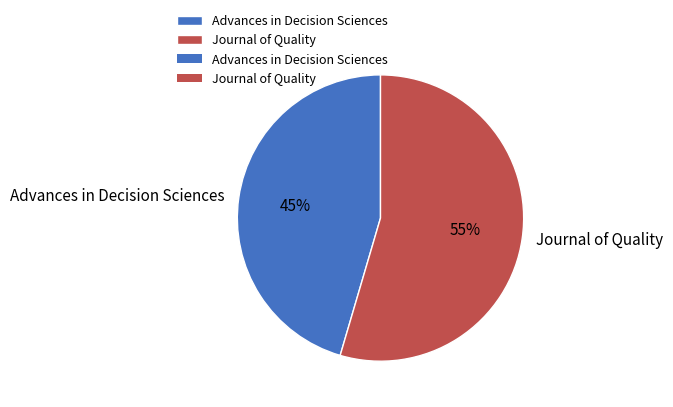

To the nearest percent, what portion does Advances in Decision Sciences represent?

45%